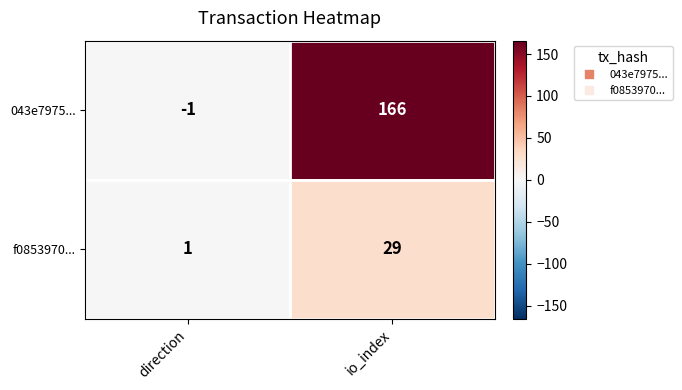

Rank the series by their maximum value, from lowest to highest.

f0853970..., 043e7975...